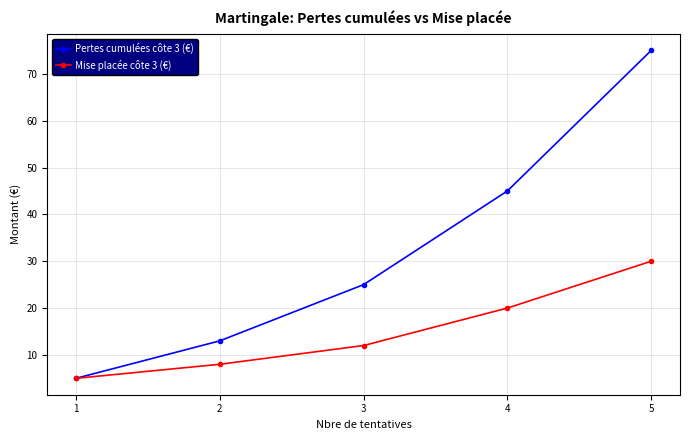

True or false: Pertes cumulées côte 3 (€) has more than 0 interior local peaks.

False